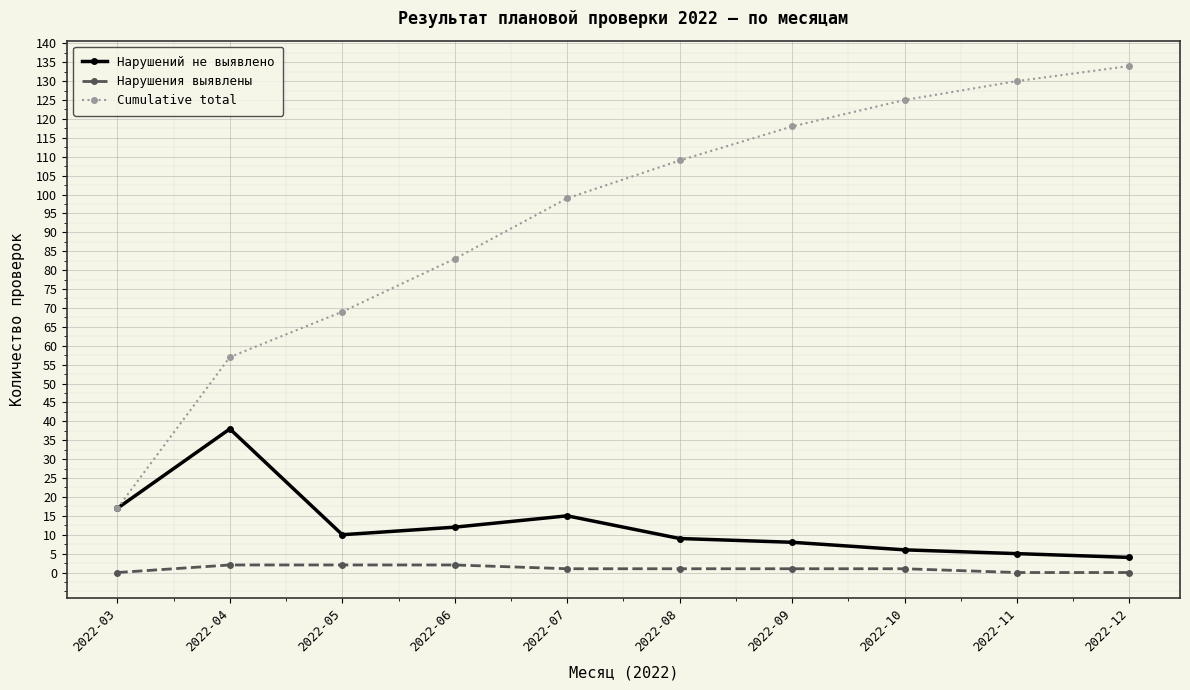

Rank the categories by Cumulative total value from lowest to highest.

2022-03, 2022-04, 2022-05, 2022-06, 2022-07, 2022-08, 2022-09, 2022-10, 2022-11, 2022-12